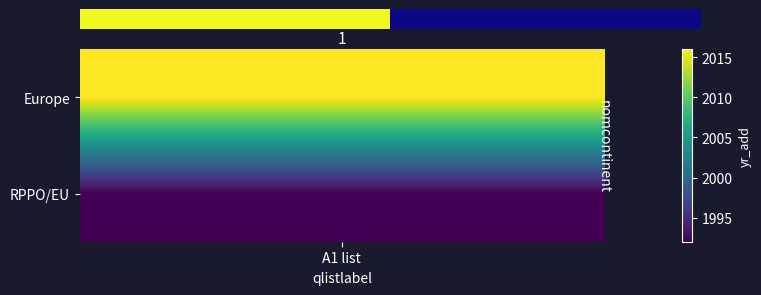

Reading right to left, transcribe all the data shown in this chart.

1992	2016